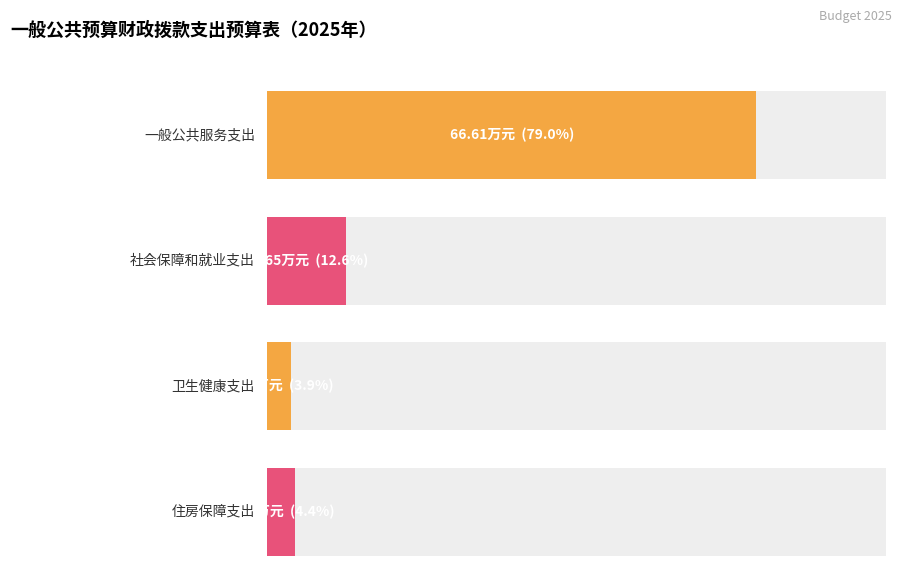

Where is the data nearest to the value 34?

社会保障和就业支出